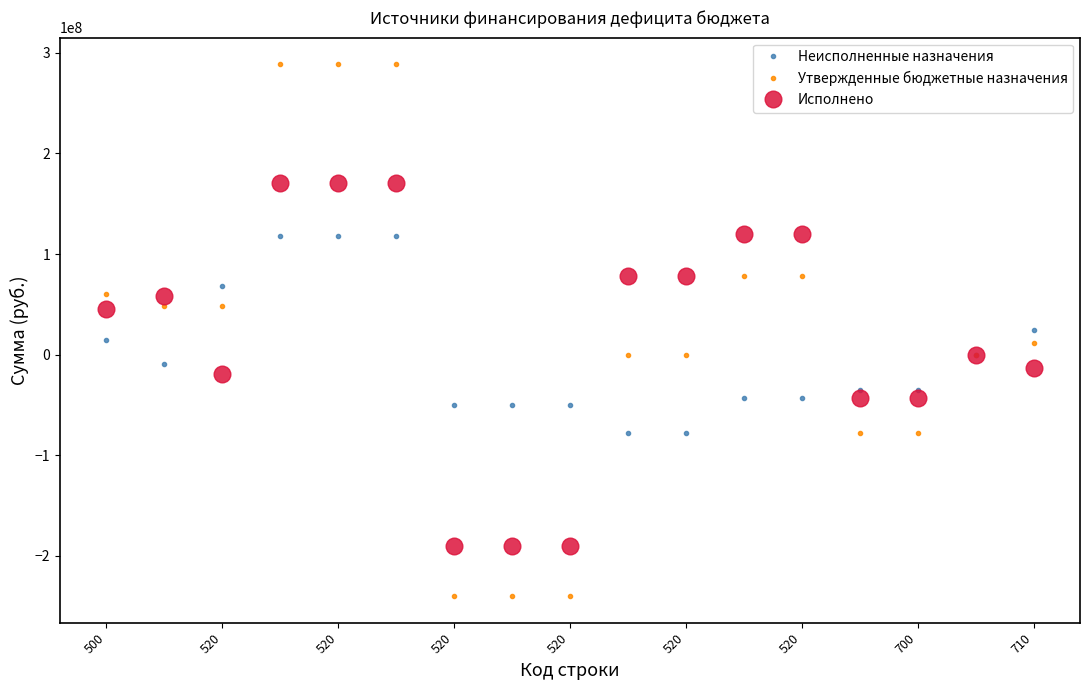

How many data points does each series have?

17